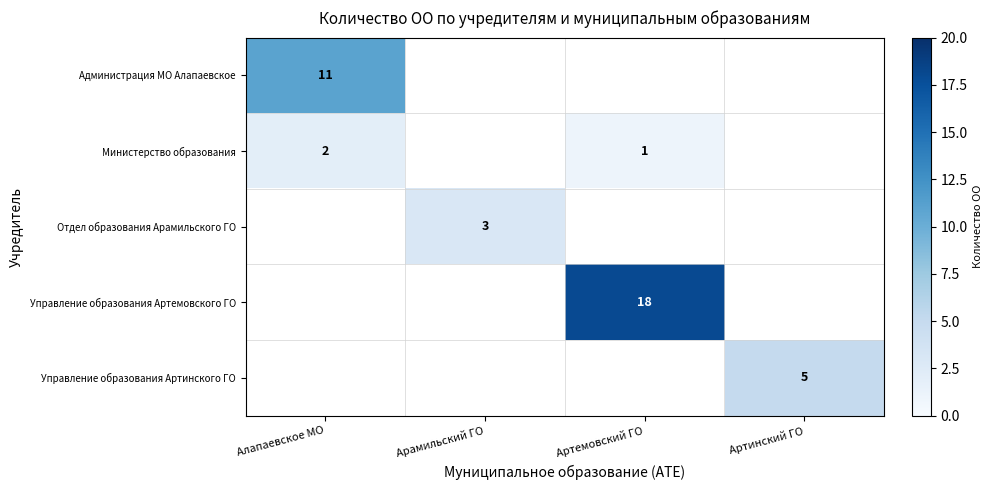

Is it true that Управление образования Артемовского ГО equals 18 at Артемовский ГО?

True